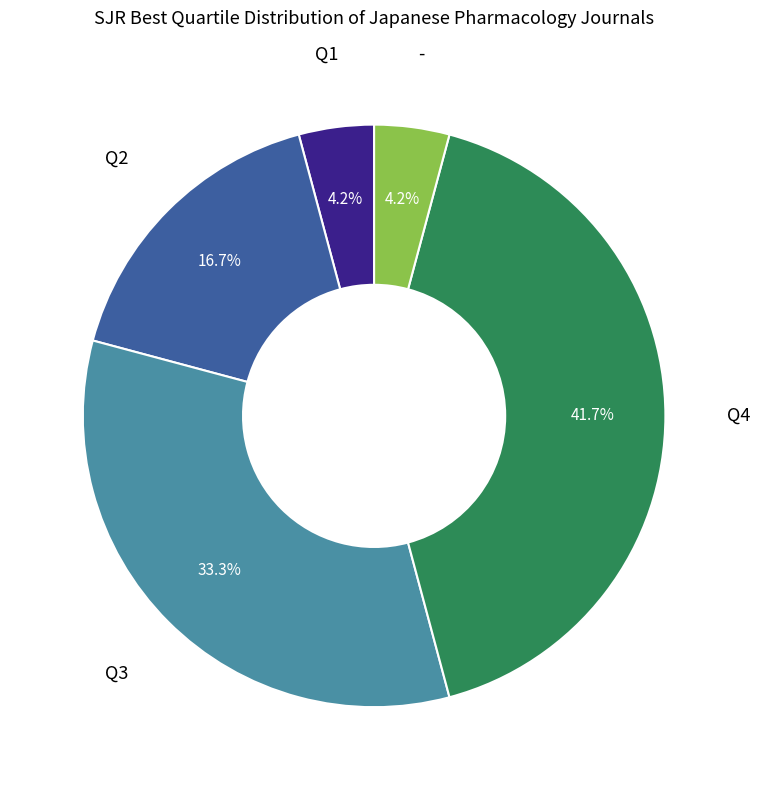

Between - and Q2, which is larger?

Q2